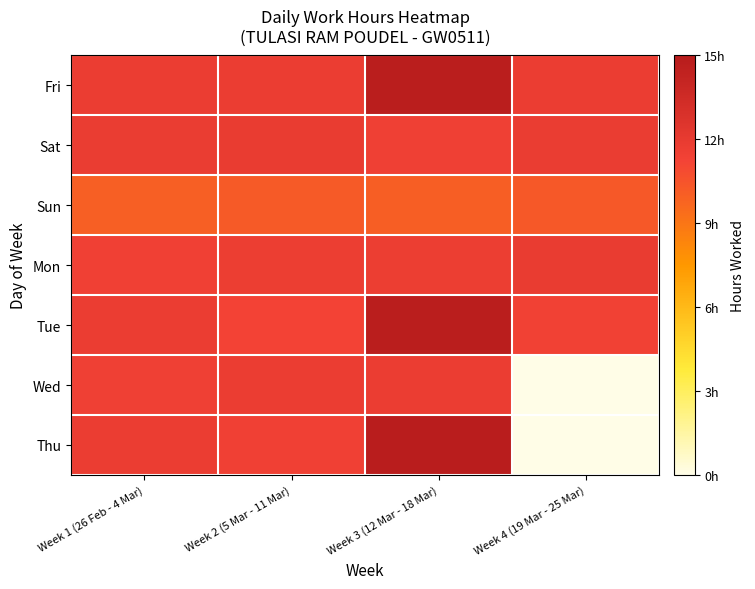

Reading left to right, what are all the values shown in this chart?

Fri: Week 1 (26 Feb - 4 Mar)=11.7	Week 2 (5 Mar - 11 Mar)=11.8	Week 3 (12 Mar - 18 Mar)=14.7	Week 4 (19 Mar - 25 Mar)=11.7
Sat: Week 1 (26 Feb - 4 Mar)=11.8	Week 2 (5 Mar - 11 Mar)=11.8	Week 3 (12 Mar - 18 Mar)=11.5	Week 4 (19 Mar - 25 Mar)=11.8
Sun: Week 1 (26 Feb - 4 Mar)=10.0	Week 2 (5 Mar - 11 Mar)=10.2	Week 3 (12 Mar - 18 Mar)=10.1	Week 4 (19 Mar - 25 Mar)=10.3
Mon: Week 1 (26 Feb - 4 Mar)=11.4	Week 2 (5 Mar - 11 Mar)=11.7	Week 3 (12 Mar - 18 Mar)=11.7	Week 4 (19 Mar - 25 Mar)=11.8
Tue: Week 1 (26 Feb - 4 Mar)=11.7	Week 2 (5 Mar - 11 Mar)=11.3	Week 3 (12 Mar - 18 Mar)=14.7	Week 4 (19 Mar - 25 Mar)=11.4
Wed: Week 1 (26 Feb - 4 Mar)=11.5	Week 2 (5 Mar - 11 Mar)=11.8	Week 3 (12 Mar - 18 Mar)=11.8	Week 4 (19 Mar - 25 Mar)=0.0
Thu: Week 1 (26 Feb - 4 Mar)=11.8	Week 2 (5 Mar - 11 Mar)=11.5	Week 3 (12 Mar - 18 Mar)=14.8	Week 4 (19 Mar - 25 Mar)=0.0